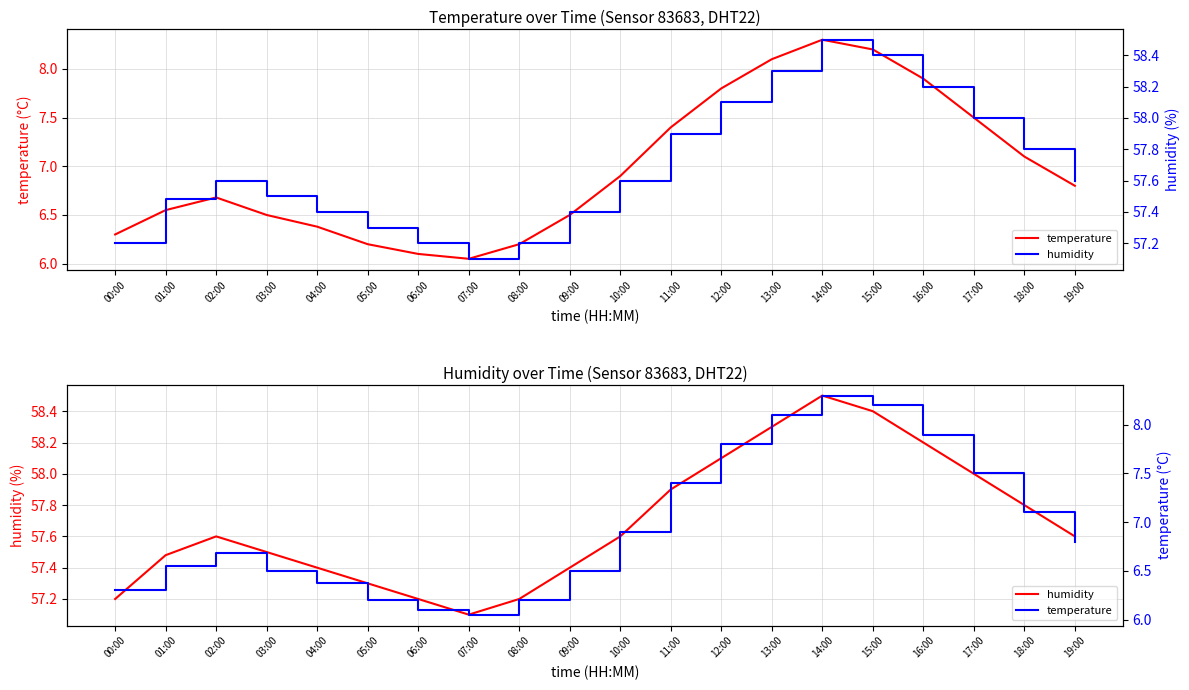

What is the value of the temperature point at the 13th from the left?

7.8